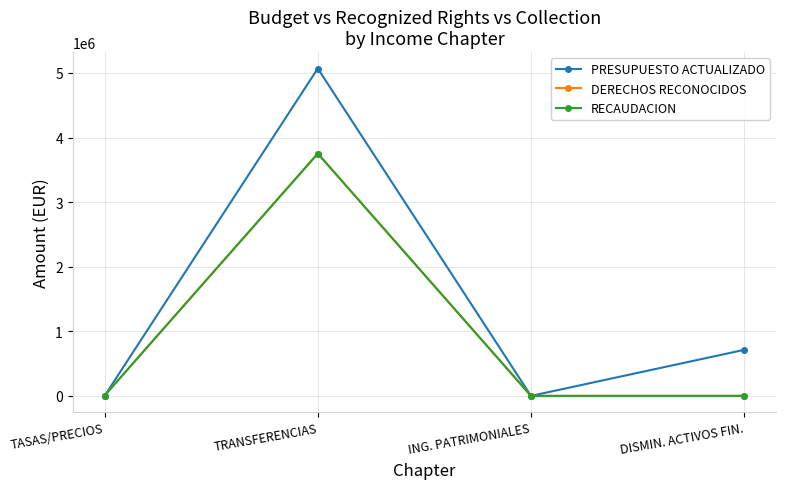

True or false: DERECHOS RECONOCIDOS and RECAUDACION cross at least once.

False